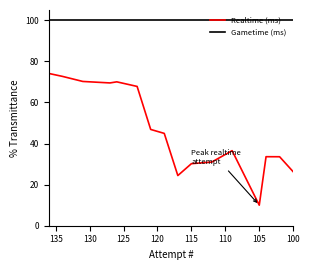

Does the chart display data point markers on the line(s)?

No